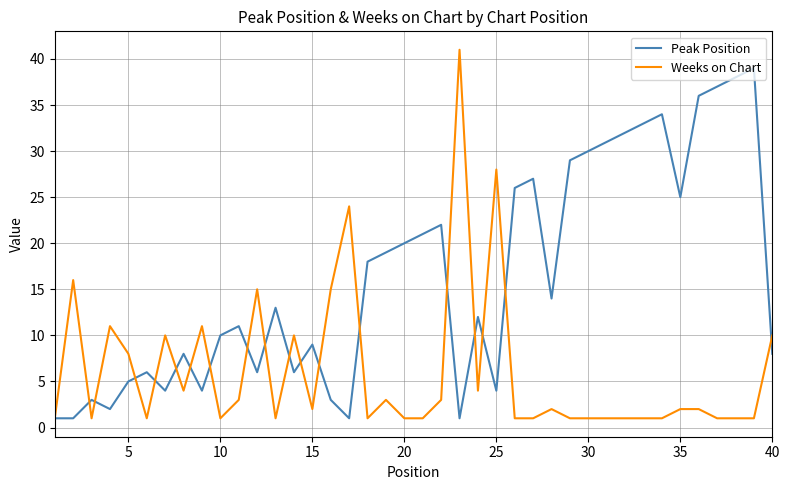

What is the greatest value displayed?

41